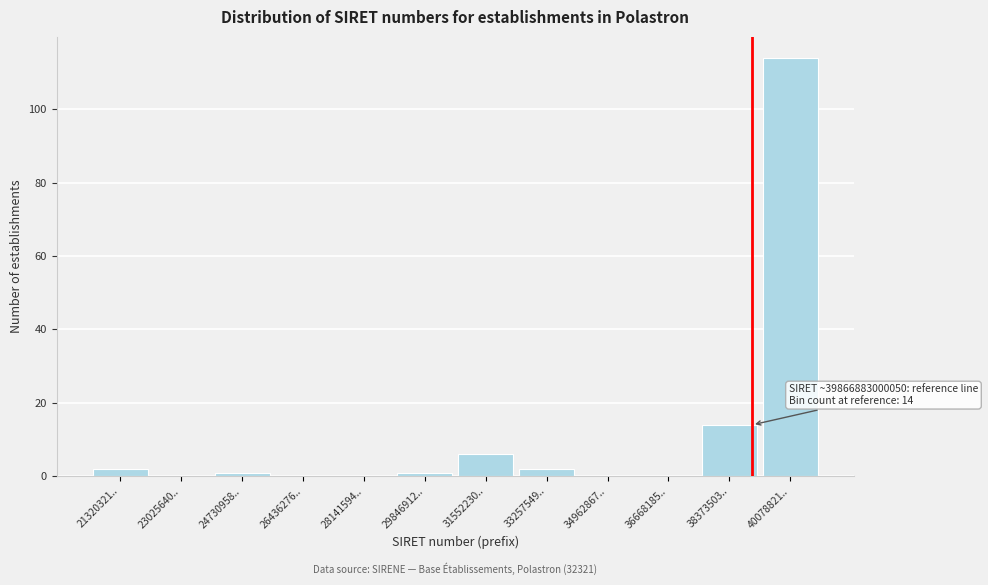

Reading left to right, list all the values displayed in this chart.

21320321..=2	23025640..=0	24730958..=1	26436276..=0	28141594..=0	29846912..=1	31552230..=6	33257549..=2	34962867..=0	36668185..=0	38373503..=14	40078821..=114